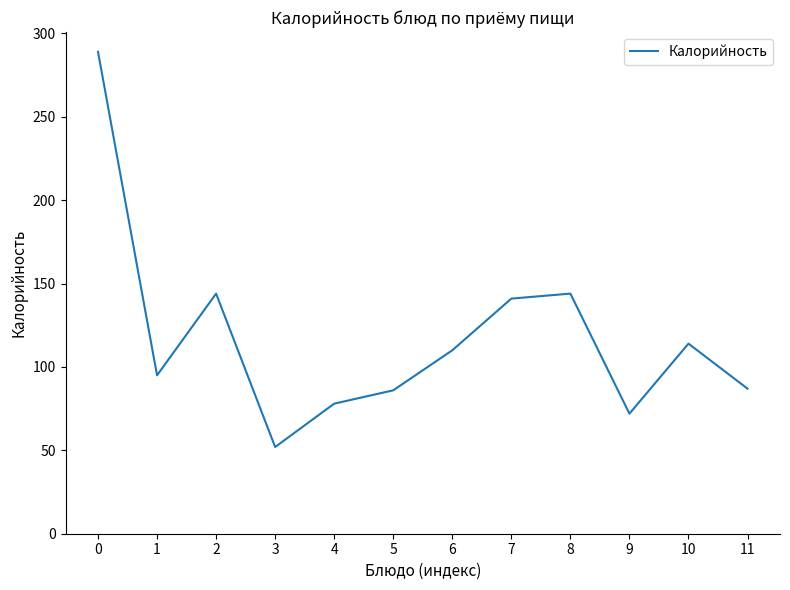

Is it true that the value at 11 is 30?

False